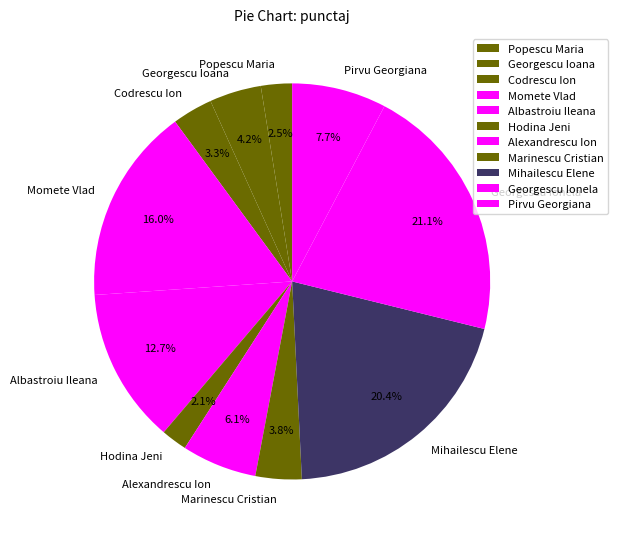

Count the number of slices in the pie.

11